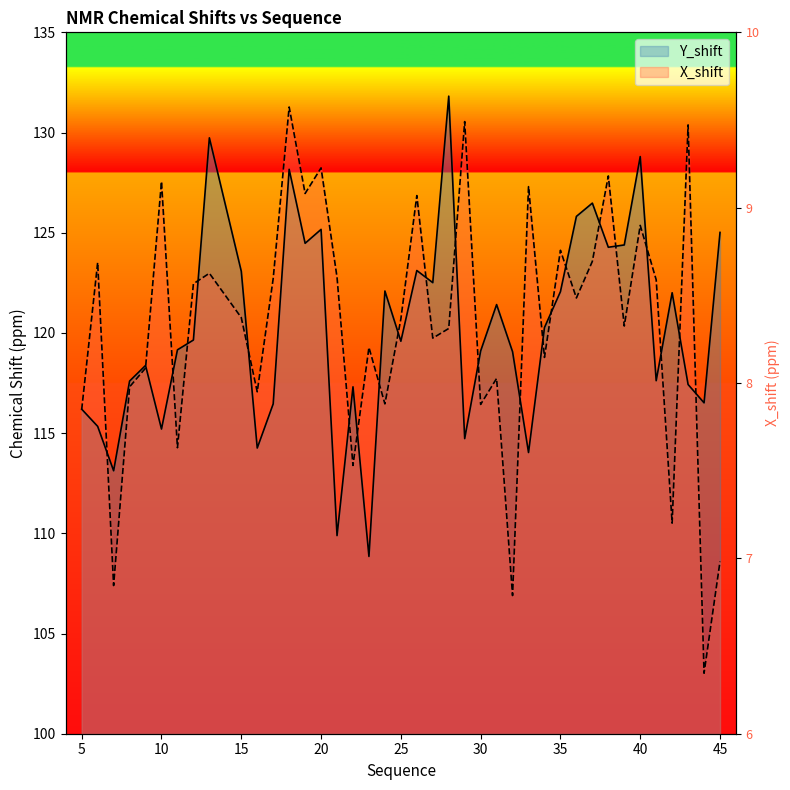

True or false: X_shift and Y_shift intersect in this chart.

True